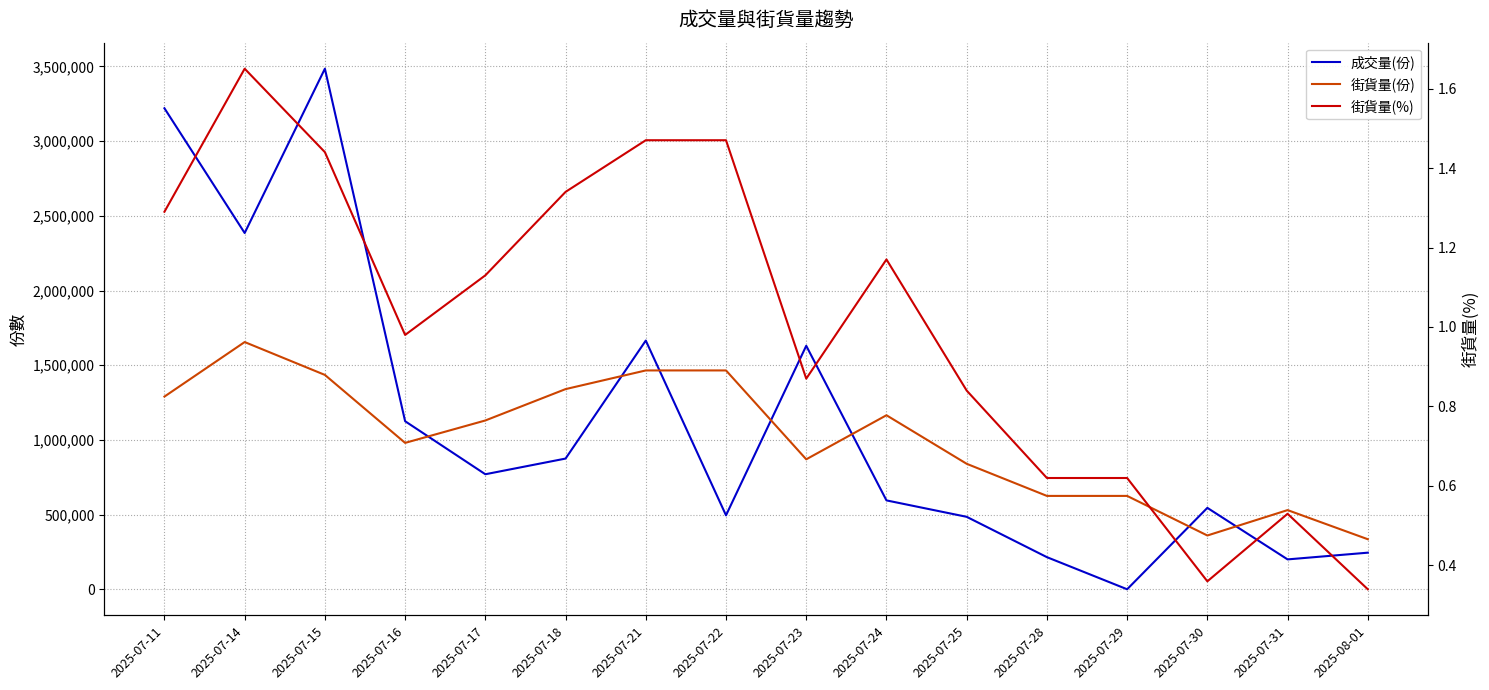

Reading left to right, list all the values displayed in this chart.

成交量(份): 2025-07-11=3220000.0	2025-07-14=2385000.0	2025-07-15=3485000.0	2025-07-16=1125000.0	2025-07-17=770000.0	2025-07-18=875000.0	2025-07-21=1665000.0	2025-07-22=495000.0	2025-07-23=1630000.0	2025-07-24=595000.0	2025-07-25=485000.0	2025-07-28=215000.0	2025-07-29=0.0	2025-07-30=545000.0	2025-07-31=200000.0	2025-08-01=245000.0
街貨量(份): 2025-07-11=1290000.0	2025-07-14=1655000.0	2025-07-15=1435000.0	2025-07-16=980000.0	2025-07-17=1130000.0	2025-07-18=1340000.0	2025-07-21=1465000.0	2025-07-22=1465000.0	2025-07-23=870000.0	2025-07-24=1165000.0	2025-07-25=840000.0	2025-07-28=625000.0	2025-07-29=625000.0	2025-07-30=360000.0	2025-07-31=530000.0	2025-08-01=335000.0
街貨量(%): 2025-07-11=1.3	2025-07-14=1.6	2025-07-15=1.4	2025-07-16=1.0	2025-07-17=1.1	2025-07-18=1.3	2025-07-21=1.5	2025-07-22=1.5	2025-07-23=0.9	2025-07-24=1.2	2025-07-25=0.8	2025-07-28=0.6	2025-07-29=0.6	2025-07-30=0.4	2025-07-31=0.5	2025-08-01=0.3